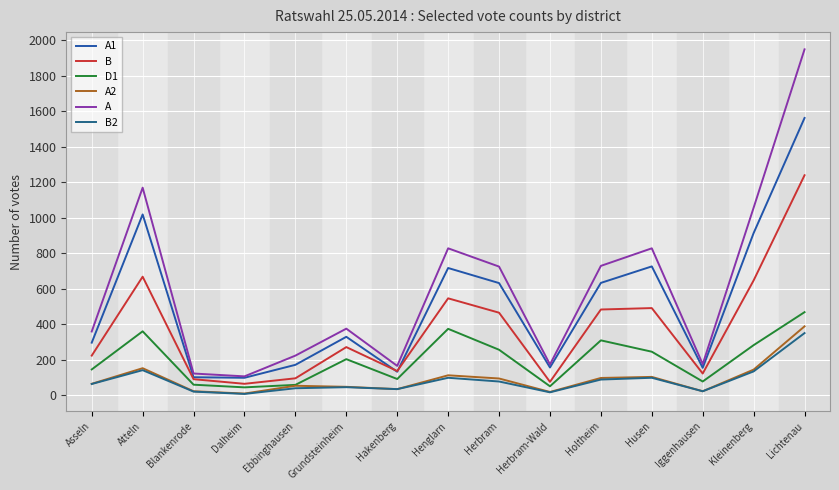

What is the minimum value for A2?

8